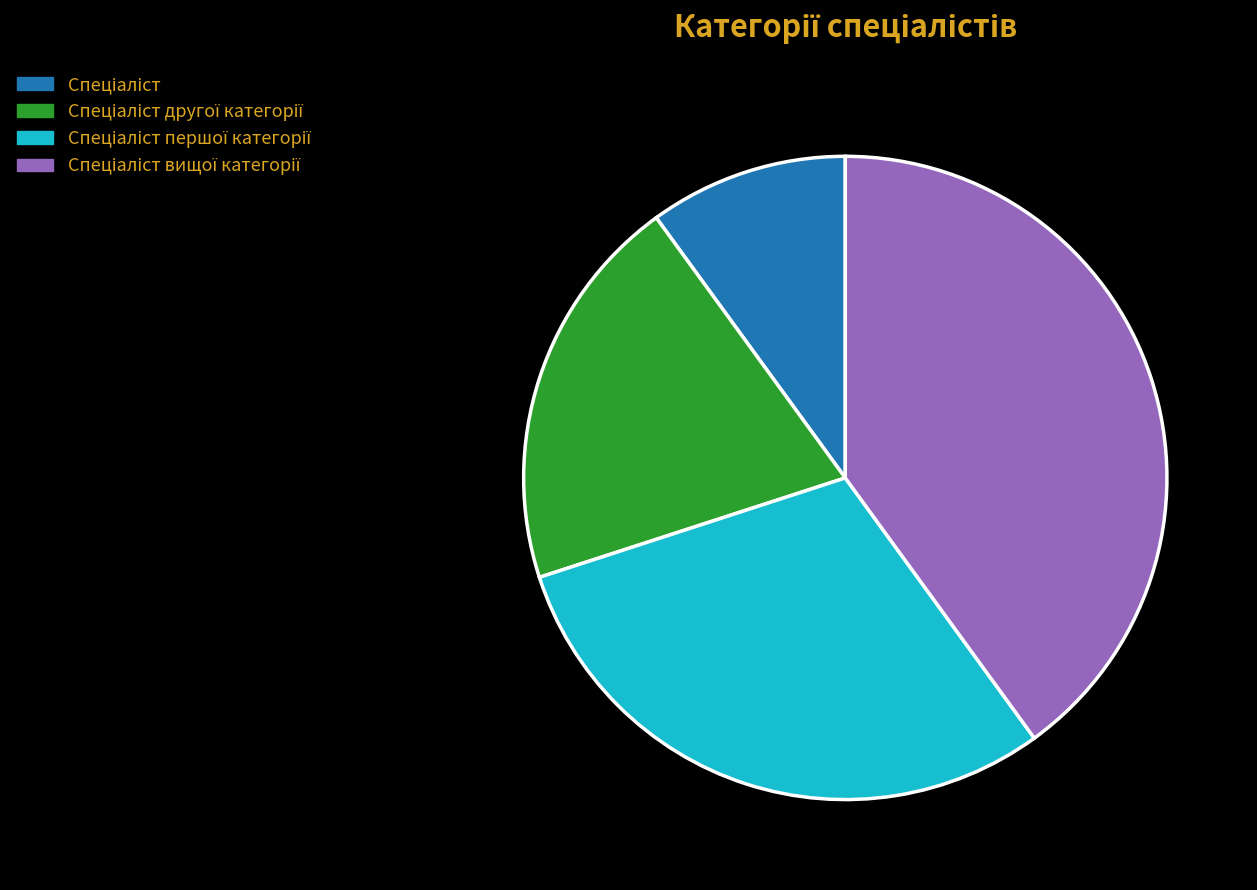

Is there any slice that represents more than half of the pie?

No